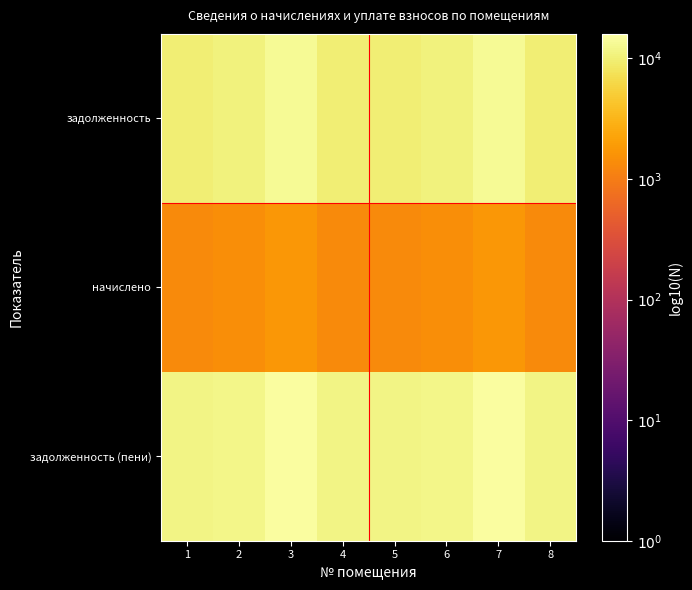

At how many categories does at least one series exceed 3?

8